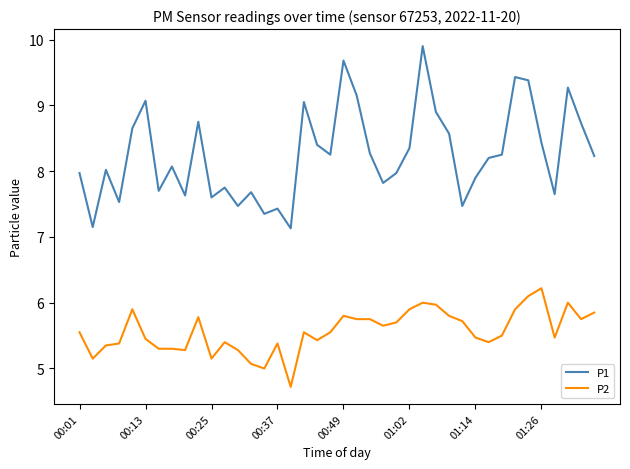

Which series has the largest total across all categories?

P1